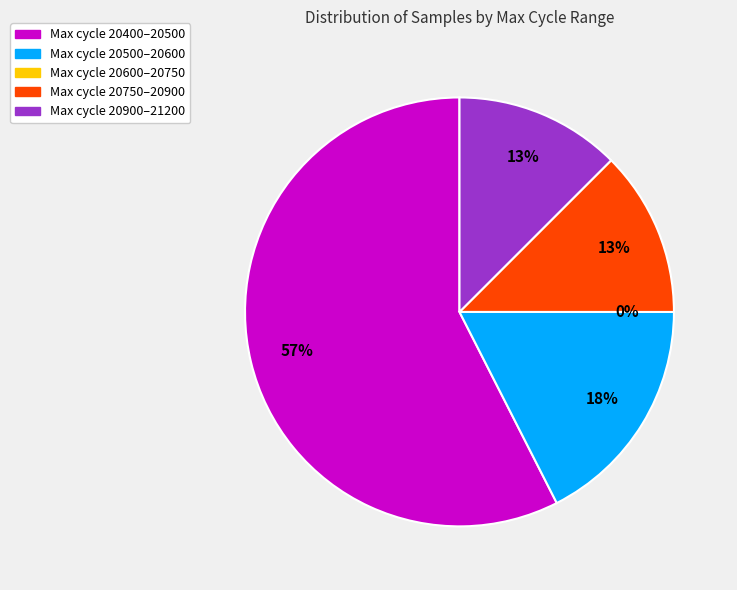

Does 28 represent more than half of the total?

No